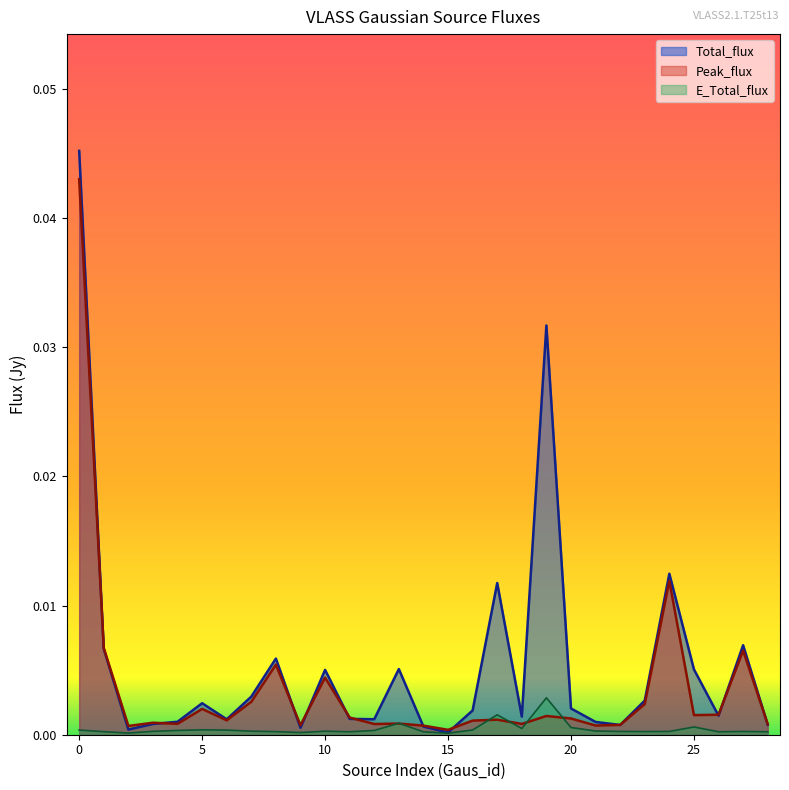

Rank the series at 9 from highest to lowest value.

Peak_flux, Total_flux, E_Total_flux